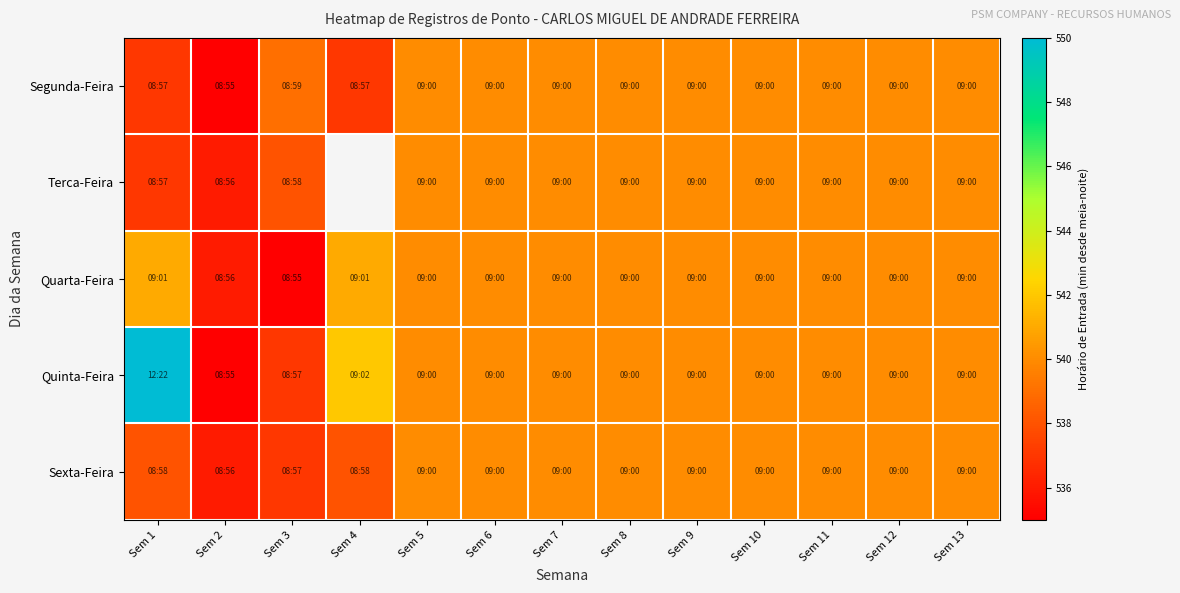

At which label does Quinta-Feira reach its peak?

Sem 1